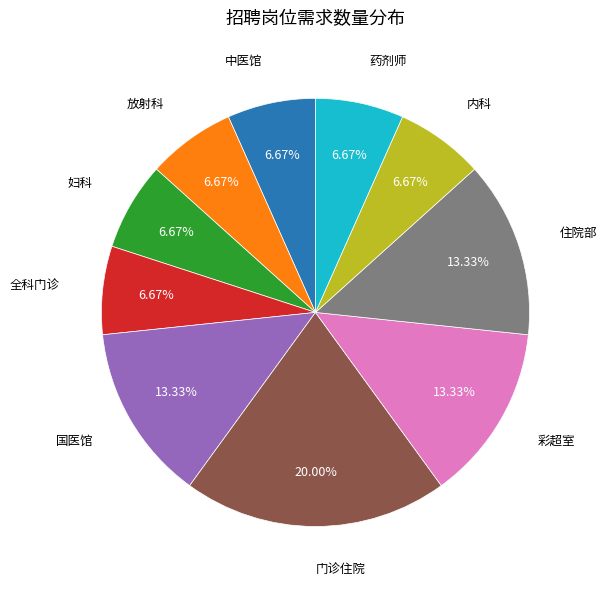

Is there any slice that represents more than half of the pie?

No